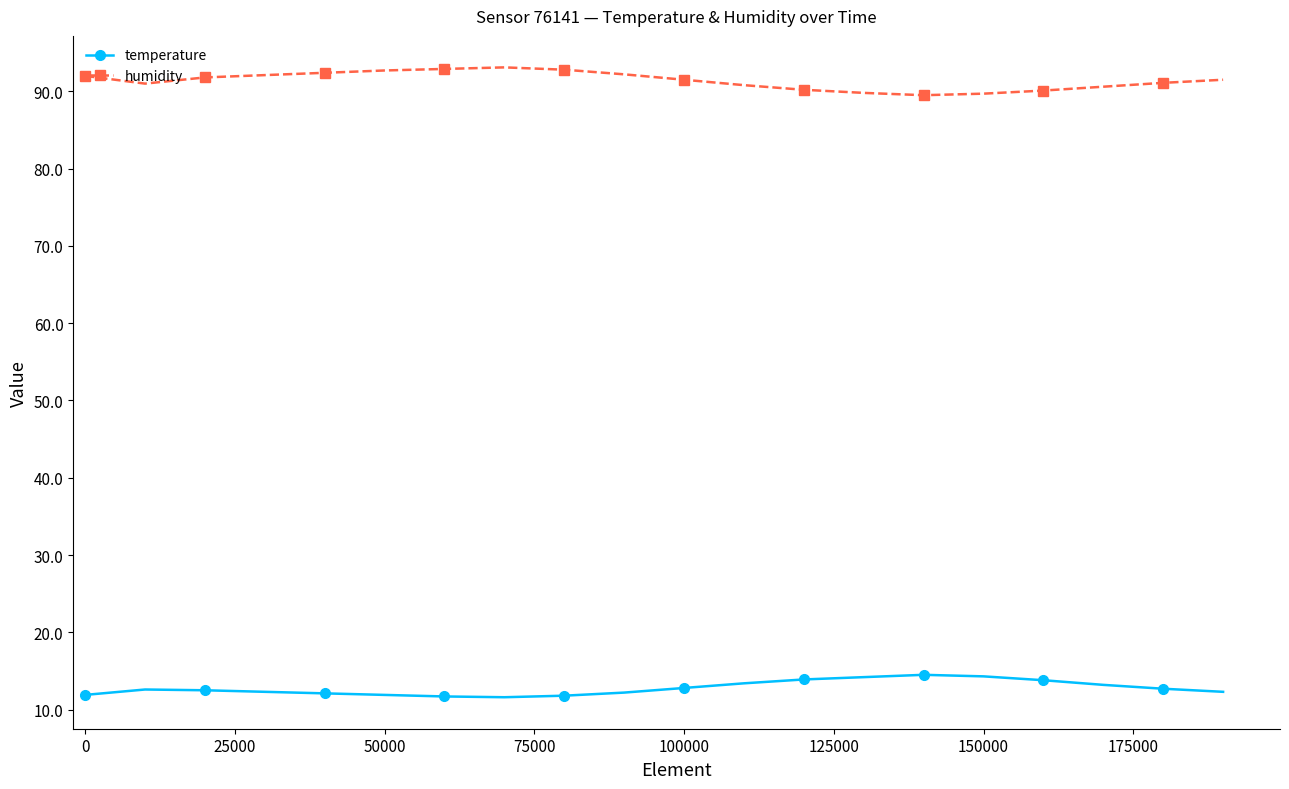

Rank the series by their maximum value, from lowest to highest.

temperature, humidity